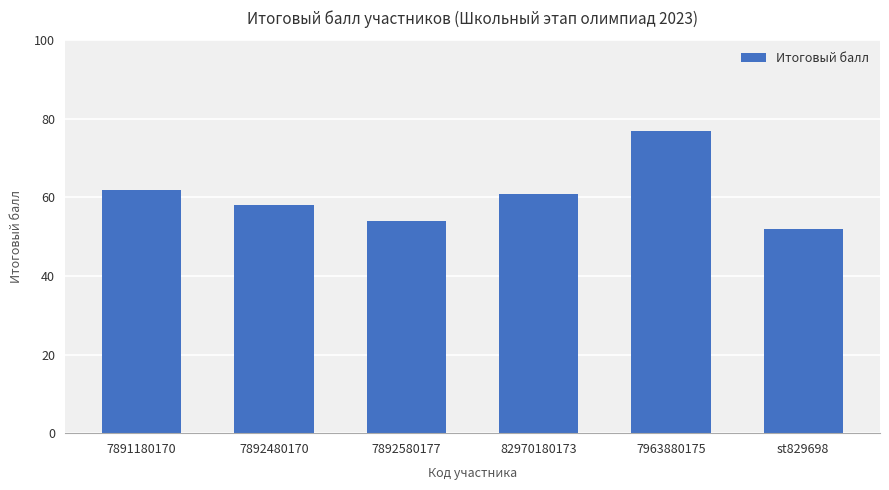

List the labels in order of value, smallest first.

st829698, 7892580177, 7892480170, 82970180173, 7891180170, 7963880175